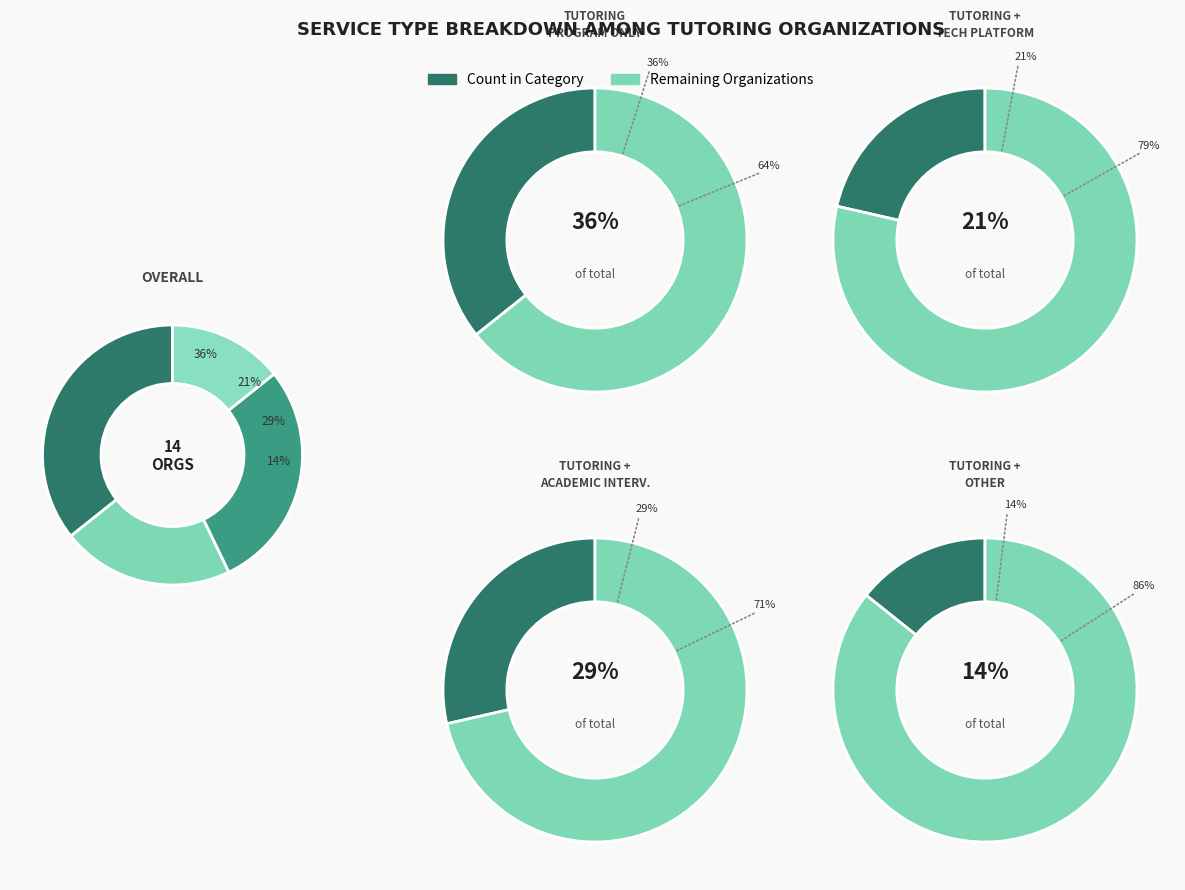

Is there any slice that represents more than half of the pie?

No